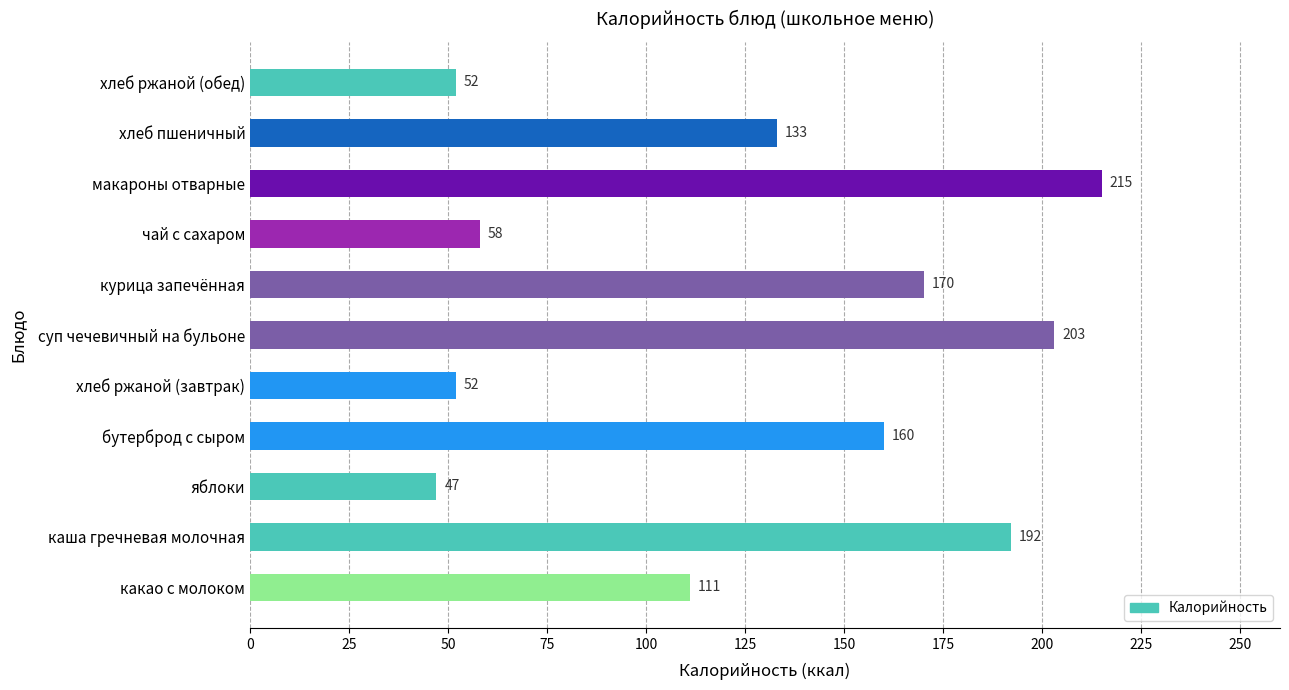

The chart shows a value of 203 at суп чечевичный на бульоне. True or false?

True